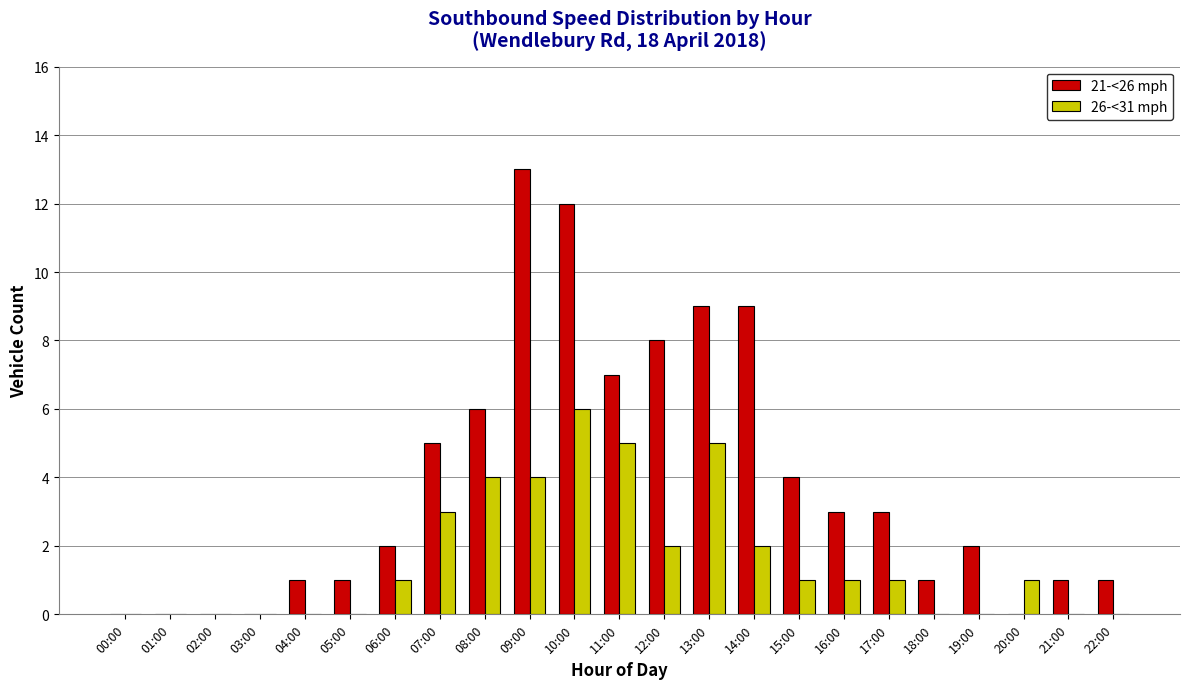

True or false: 26-<31 mph has a value of 3 at 04:00.

False